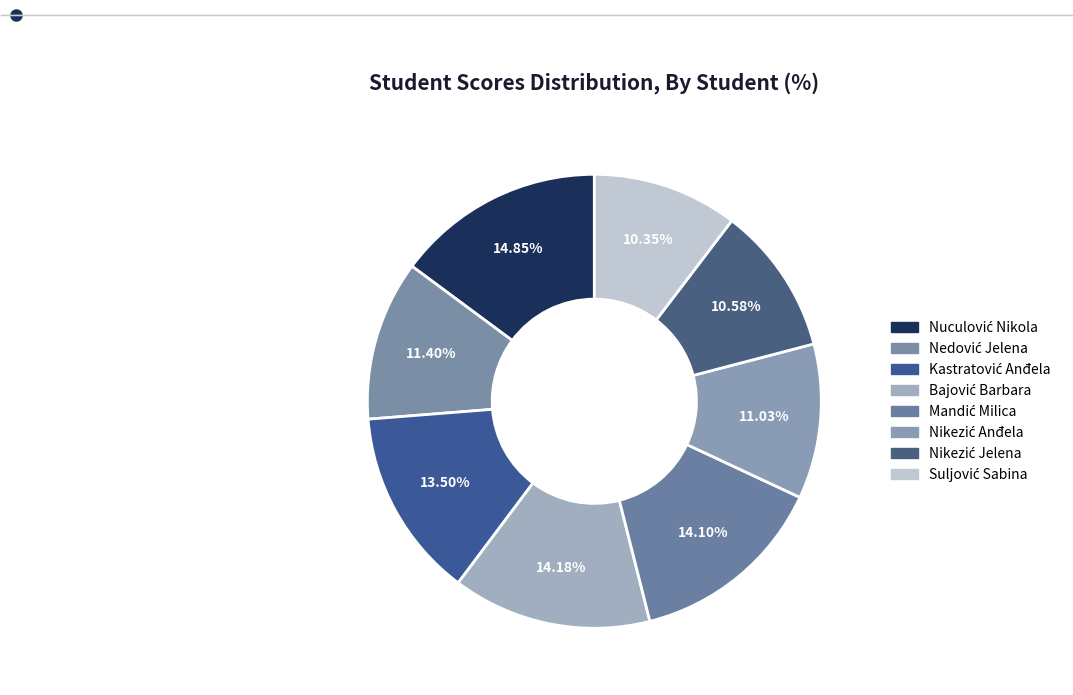

What is the smallest slice in the pie chart?

Suljović Sabina